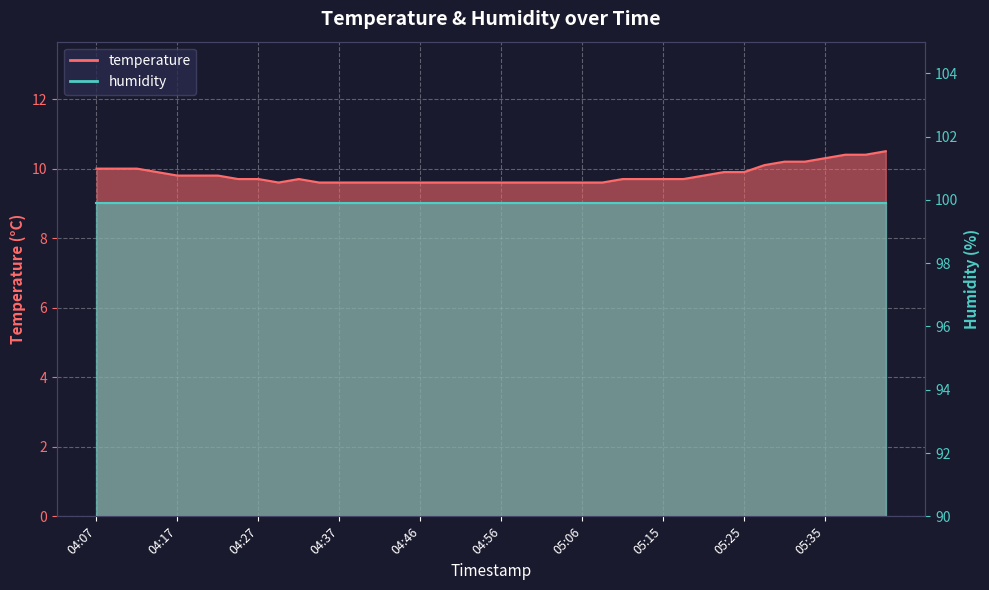

List the labels in order of value, largest first.

05:42, 05:37, 05:40, 05:35, 05:30, 05:32, 05:28, 04:07, 04:10, 04:12, 04:15, 05:23, 05:25, 04:17, 04:20, 04:22, 05:20, 04:24, 04:27, 04:32, 05:11, 05:13, 05:15, 05:18, 04:29, 04:34, 04:37, 04:39, 04:41, 04:44, 04:46, 04:49, 04:51, 04:54, 04:56, 04:58, 05:01, 05:03, 05:06, 05:08